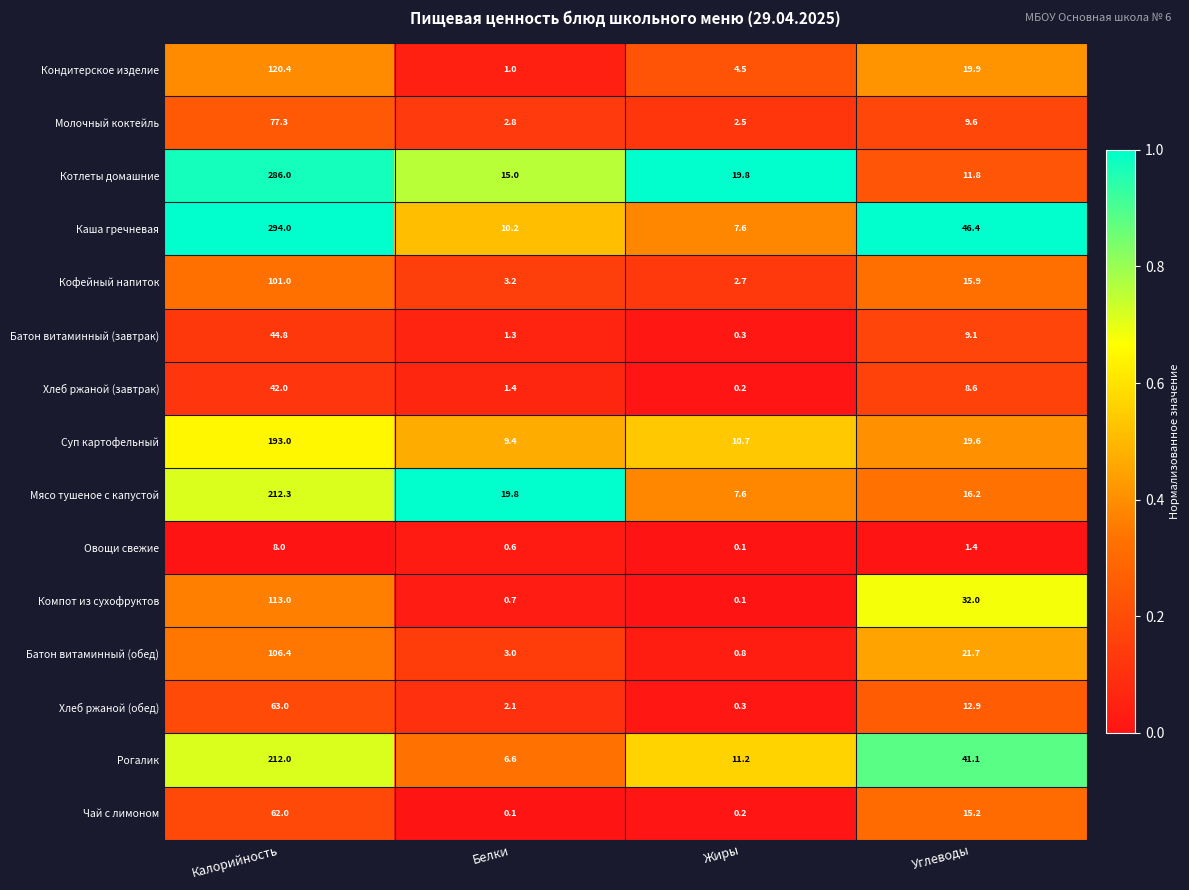

What value does the Котлеты домашние series have at Калорийность?

286.0